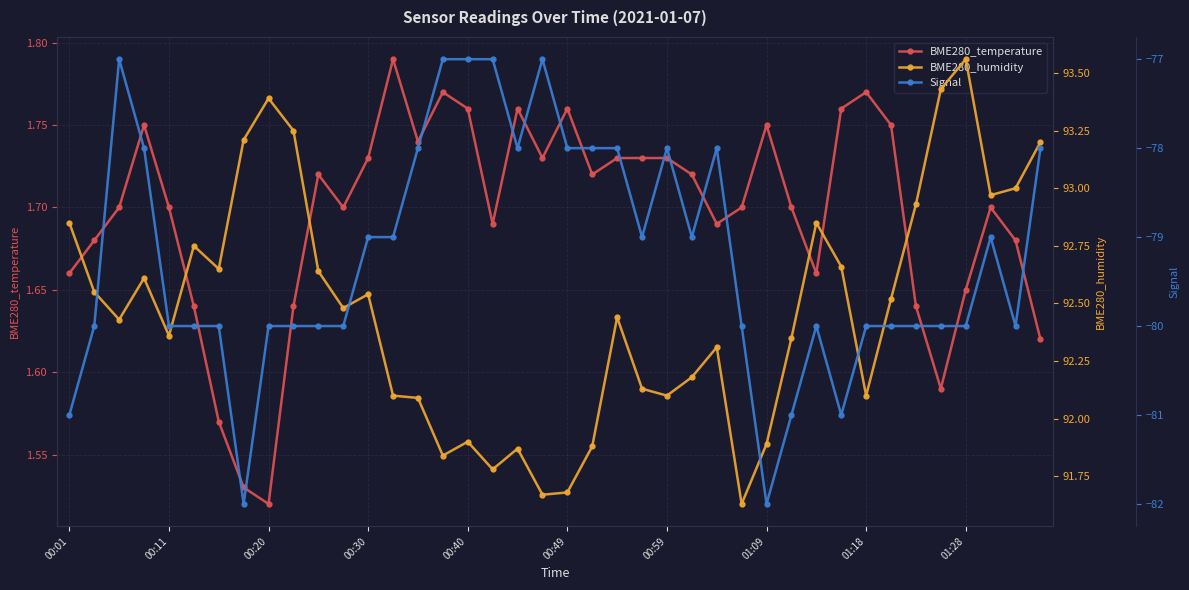

How many BME280_temperature values are between 1 and 2?

40